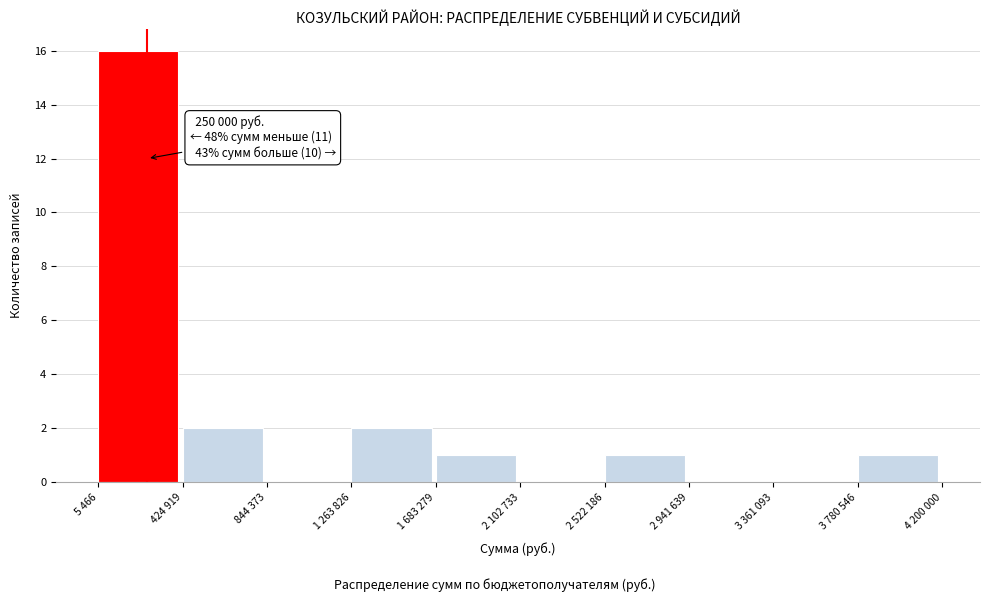

Reading left to right, transcribe all the data shown in this chart.

5 466=16	424 919=2	844 373=0	1 263 826=2	1 683 279=1	2 102 733=0	2 522 186=1	2 941 639=0	3 361 093=0	3 780 546=1